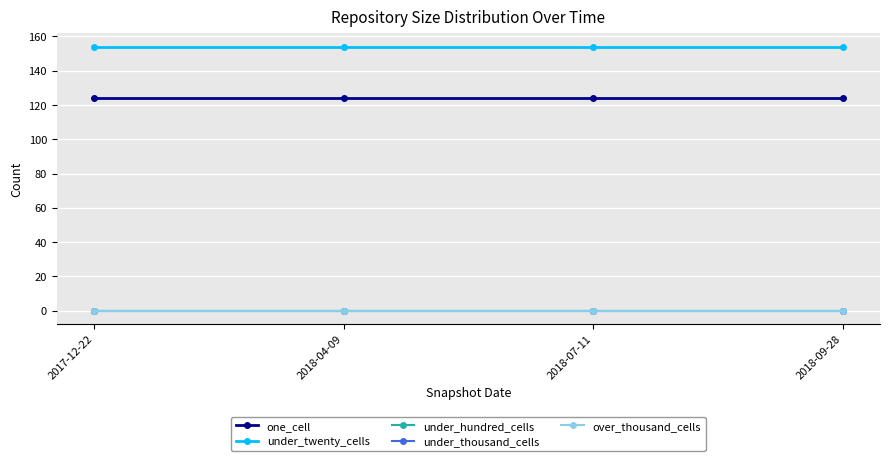

Does the chart have visible grid lines?

Yes